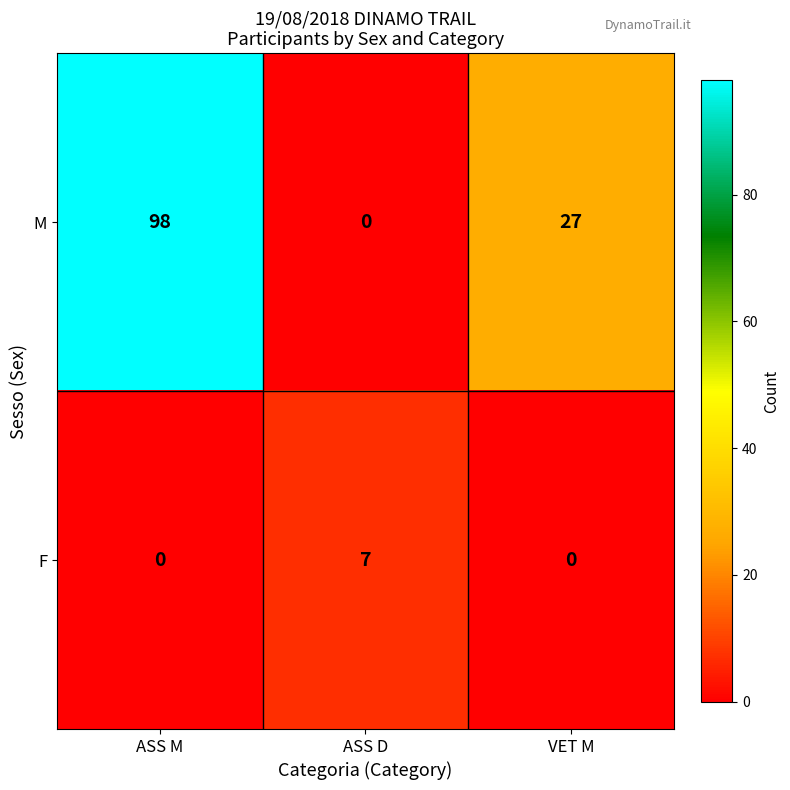

How many data points in M are less than 27?

1